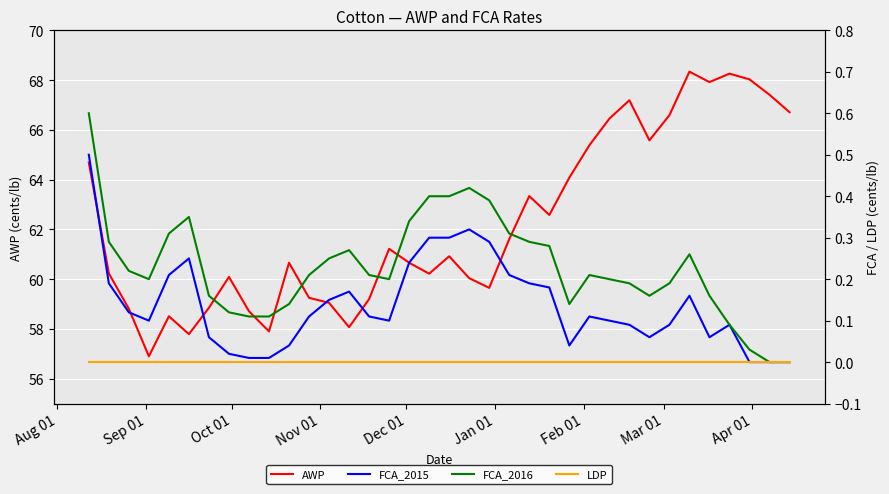

What is the lowest value of the AWP series?

56.9